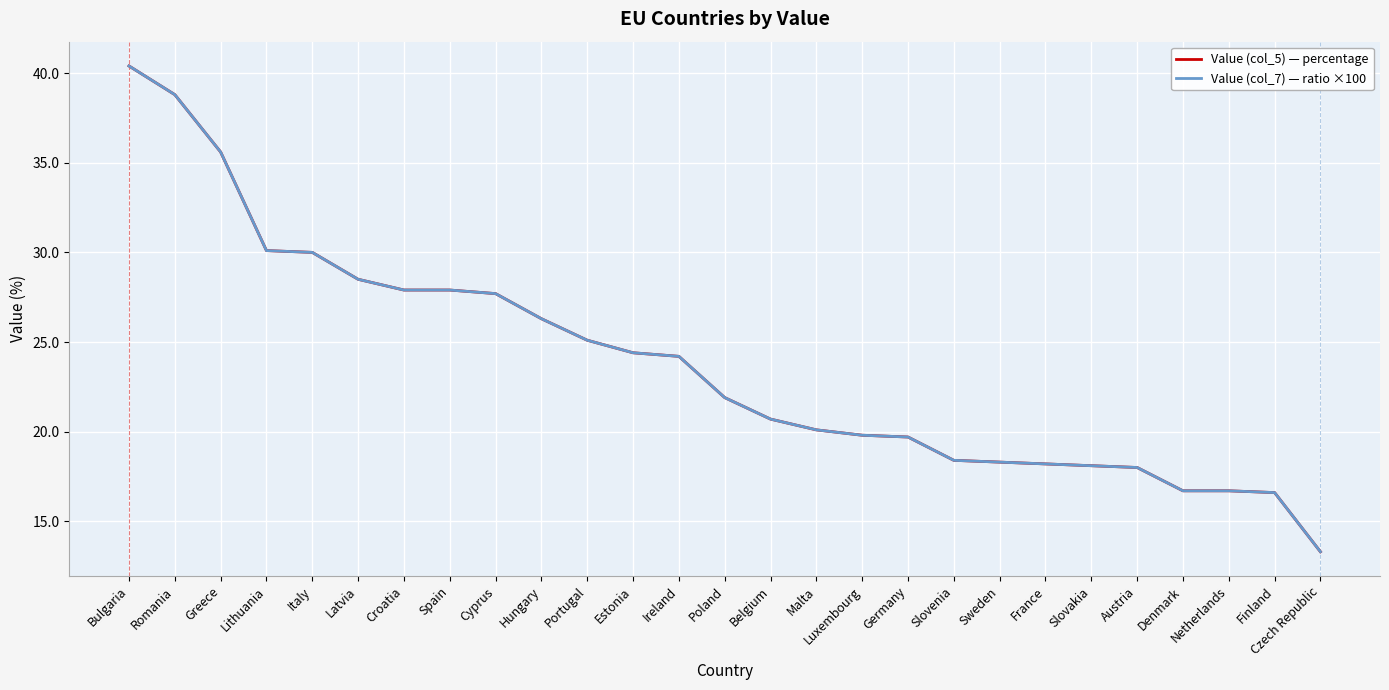

What is the label of the 4th point from the right?

Denmark